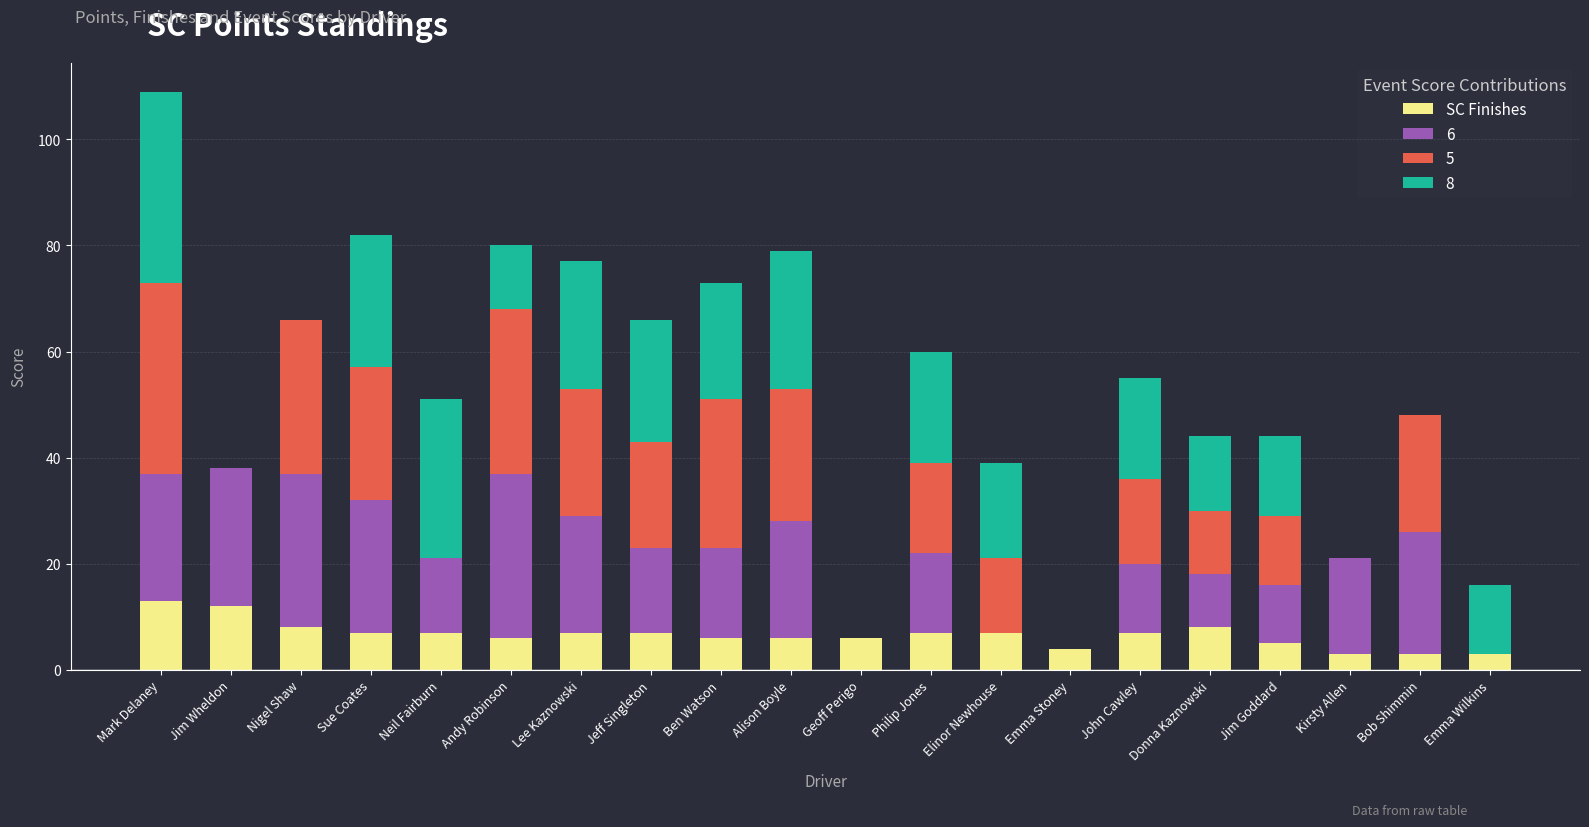

Does the chart contain stacked bars?

Yes